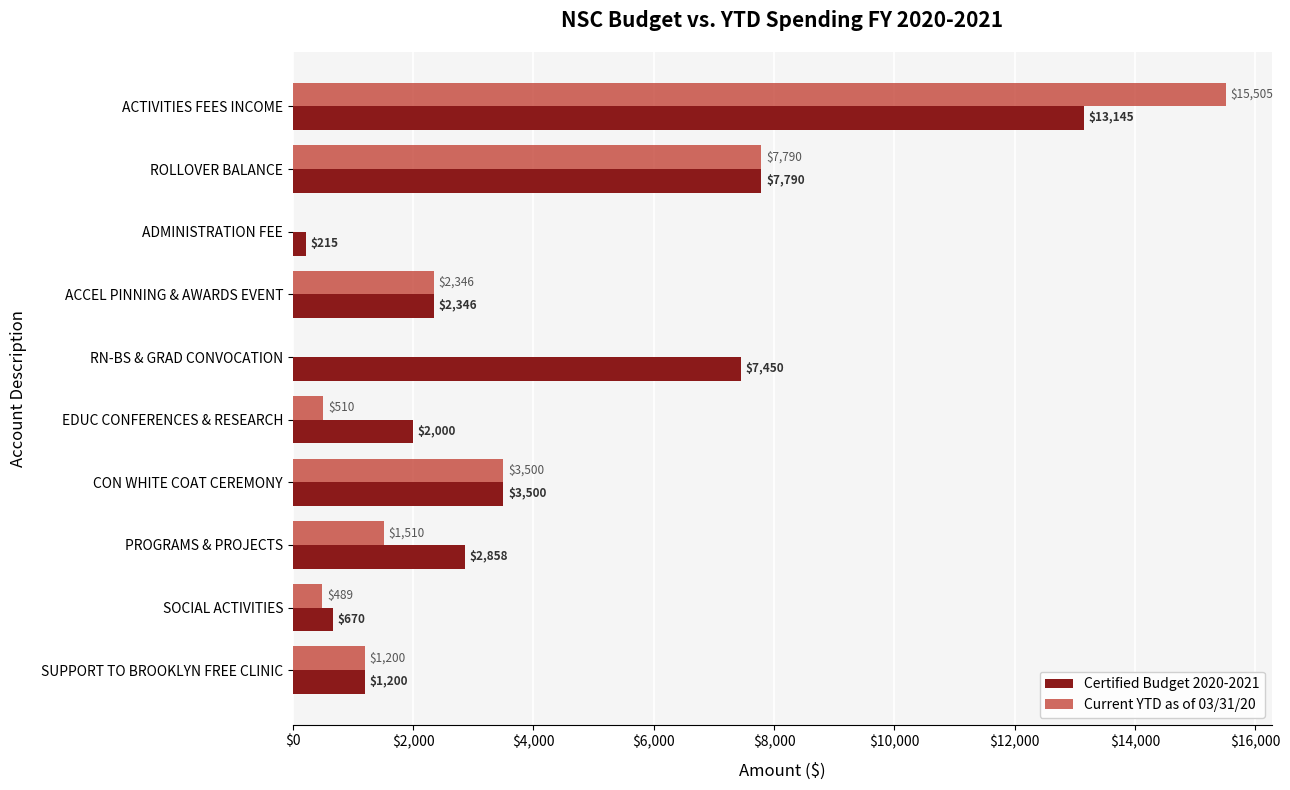

Between ADMINISTRATION FEE and SUPPORT TO BROOKLYN FREE CLINIC, which series saw the biggest shift?

Current YTD as of 03/31/20